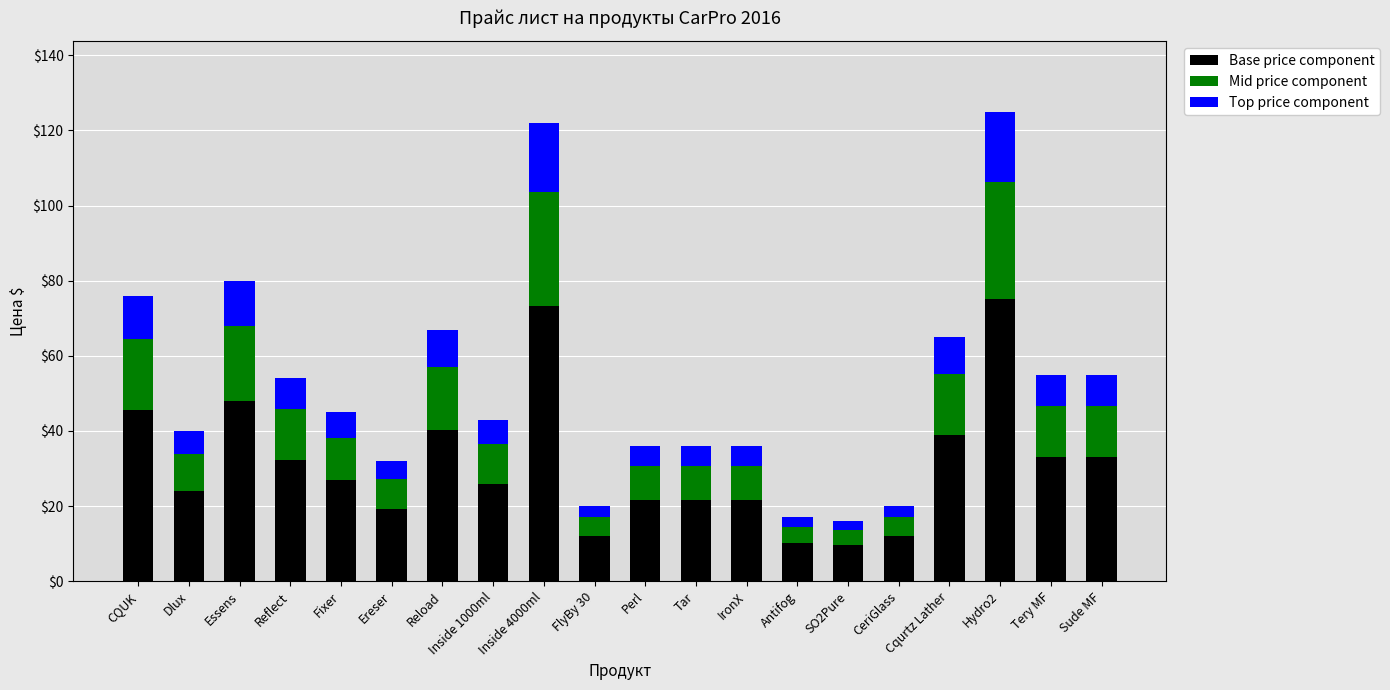

What is the total value across all series at Cqurtz Lather?

65.0